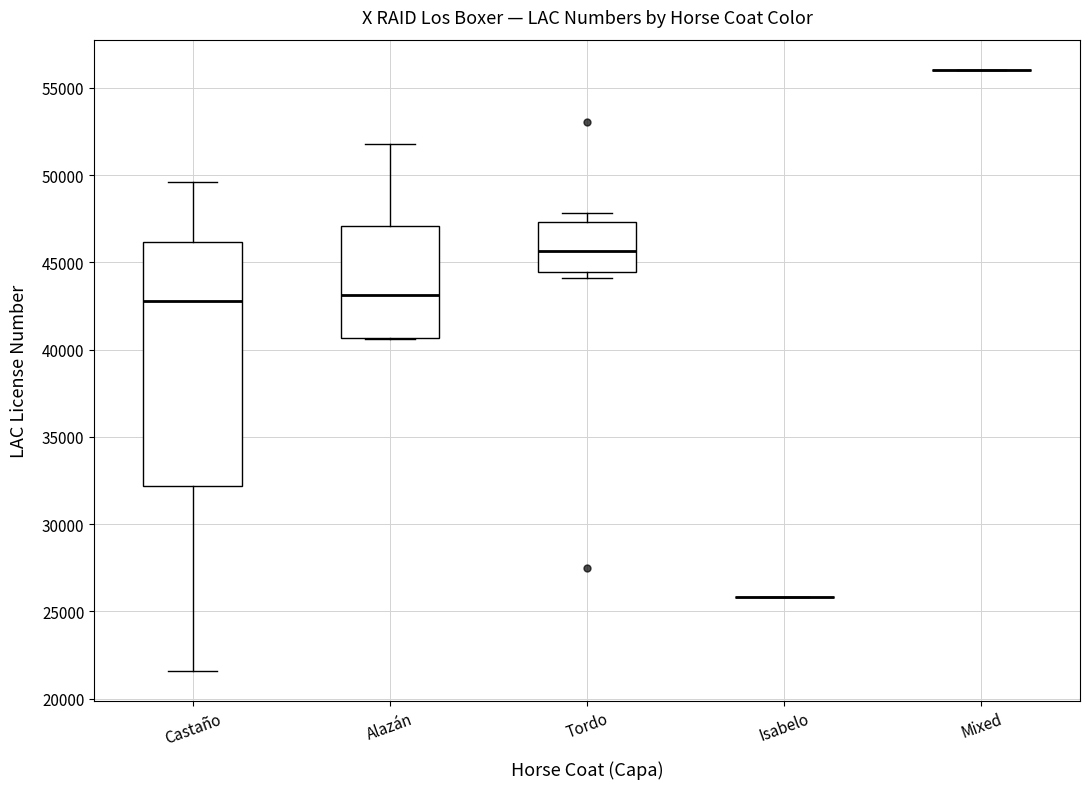

Where does the upper whisker of the box for Alazán end on the y-axis? The values are not printed on the chart, so give them approximately, as read against the axis.

52000